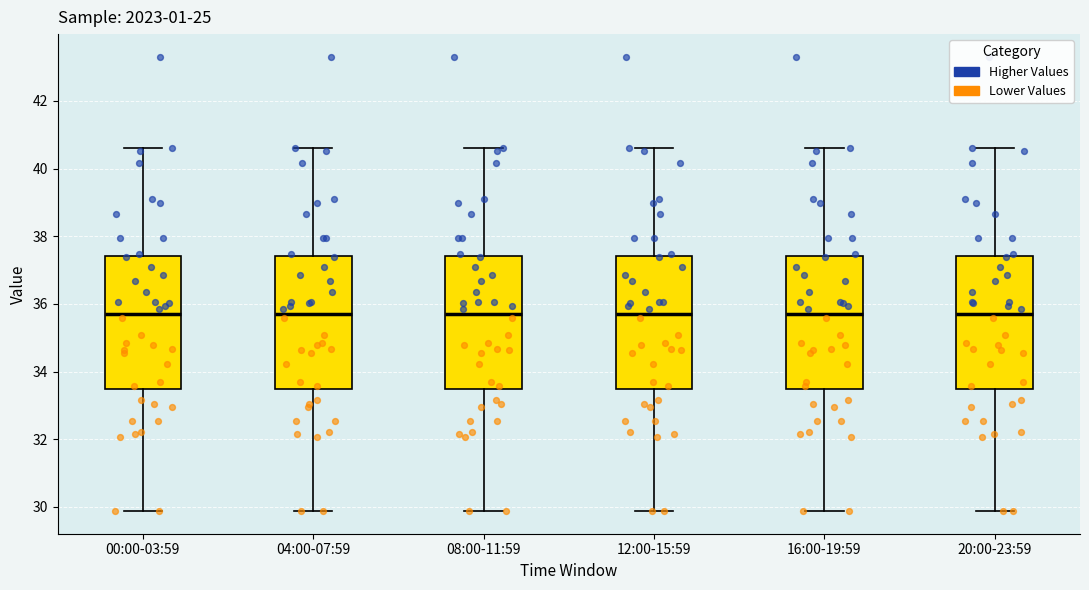

Where does the median line of the box for 16:00-19:59 sit on the y-axis? The values are not printed on the chart, so give them approximately, as read against the axis.

35.8